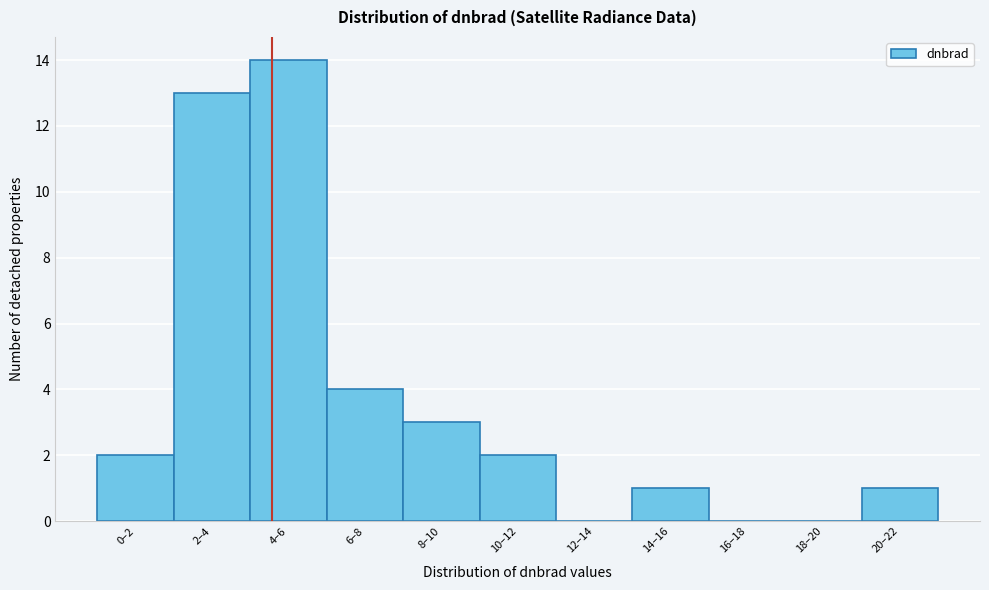

Reading left to right, what are all the values shown in this chart?

0–2=2	2–4=13	4–6=14	6–8=4	8–10=3	10–12=2	12–14=0	14–16=1	16–18=0	18–20=0	20–22=1